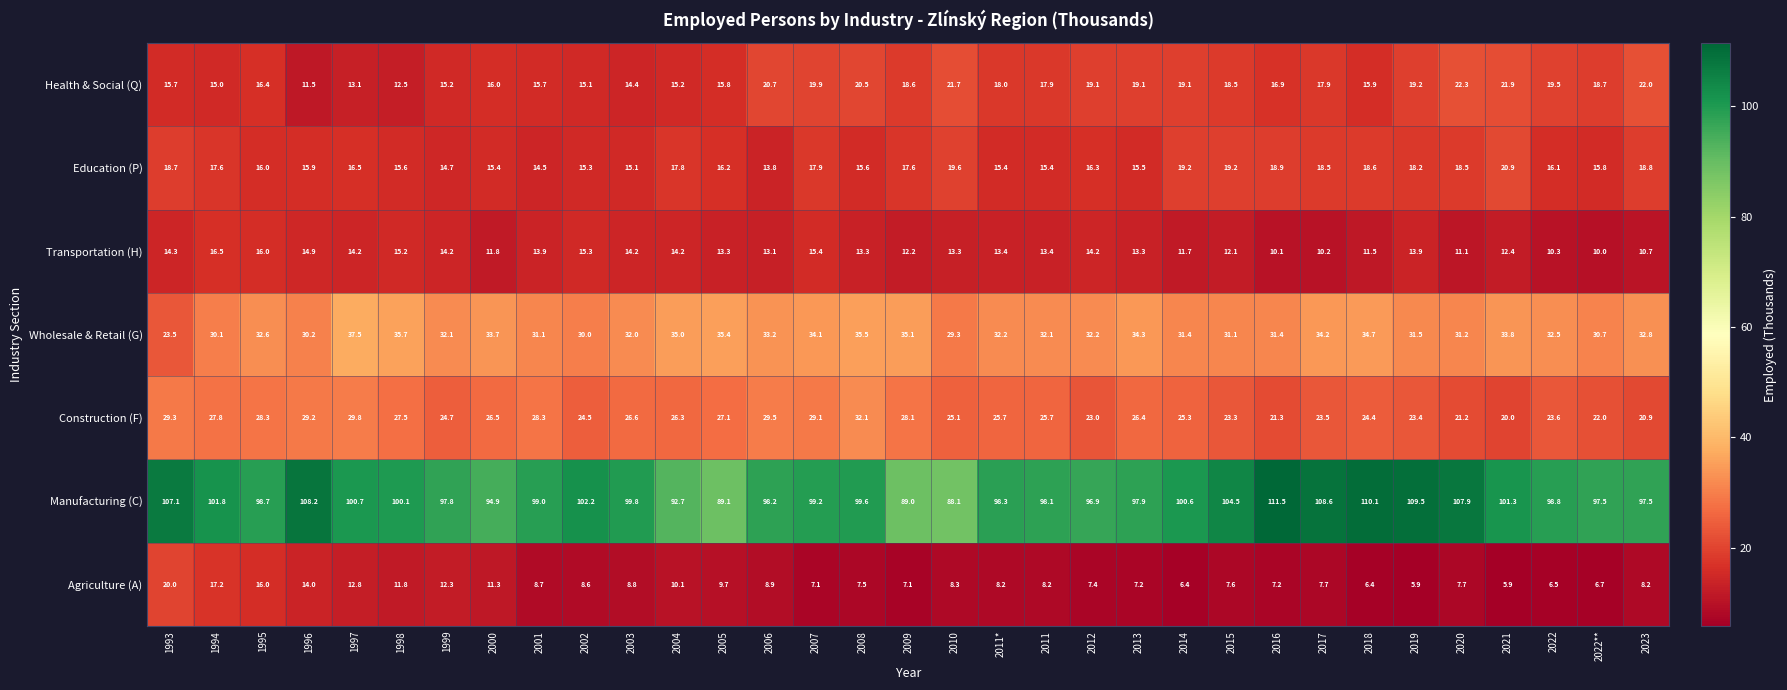

Which series has the largest range (max minus min)?

Manufacturing (C)